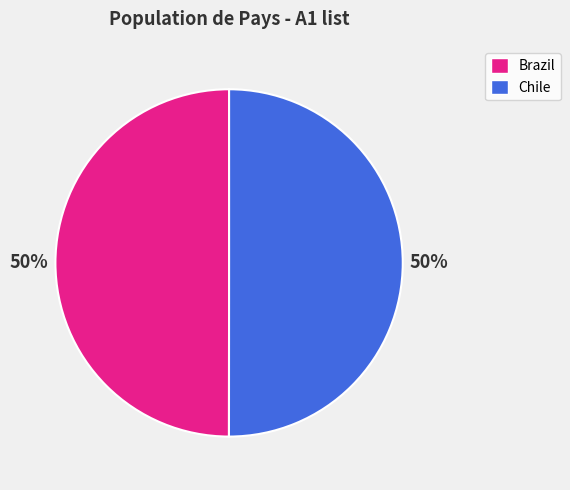

What percentage is the Brazil slice, to the nearest percent?

50%